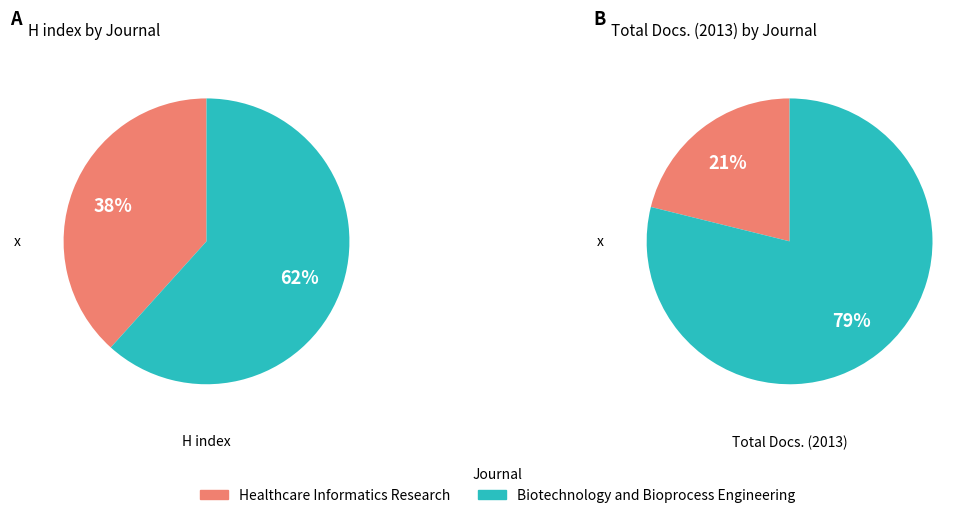

Is it true that Biotechnology and Bioprocess Engineering is 65% of the pie?

False